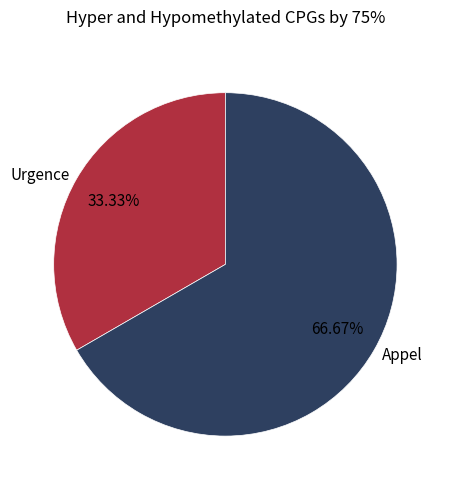

How many segments does this pie chart have?

2